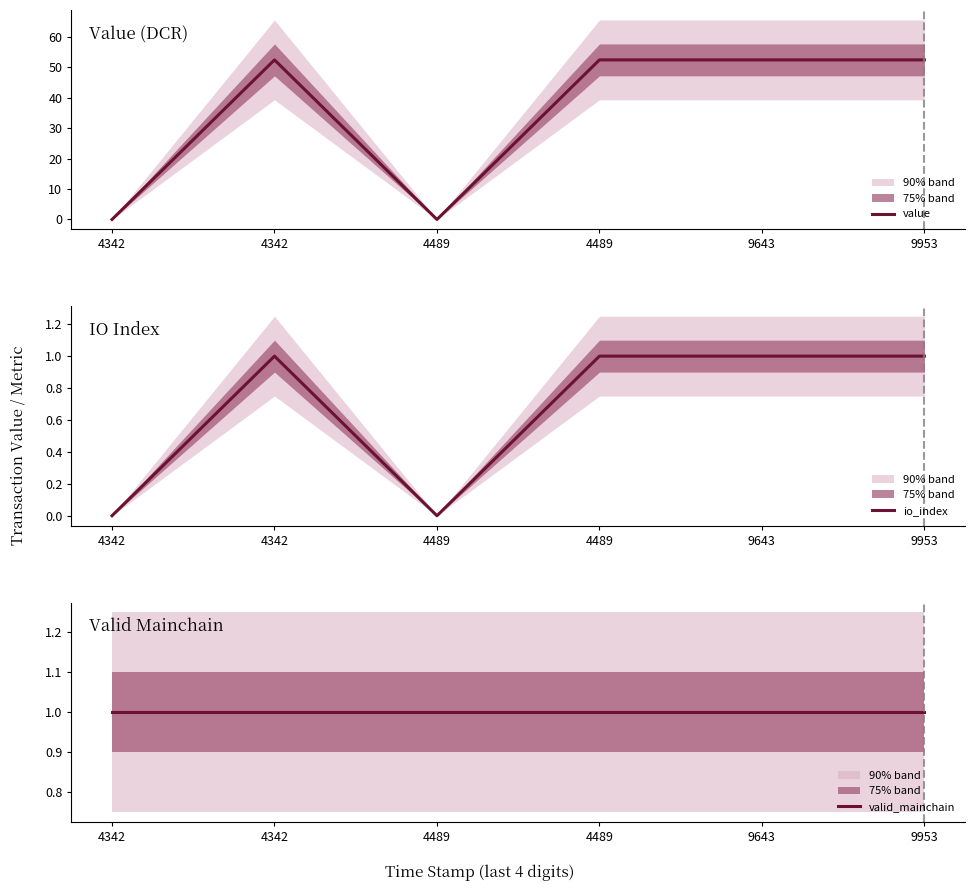

What is the sum of all value values?

209.5